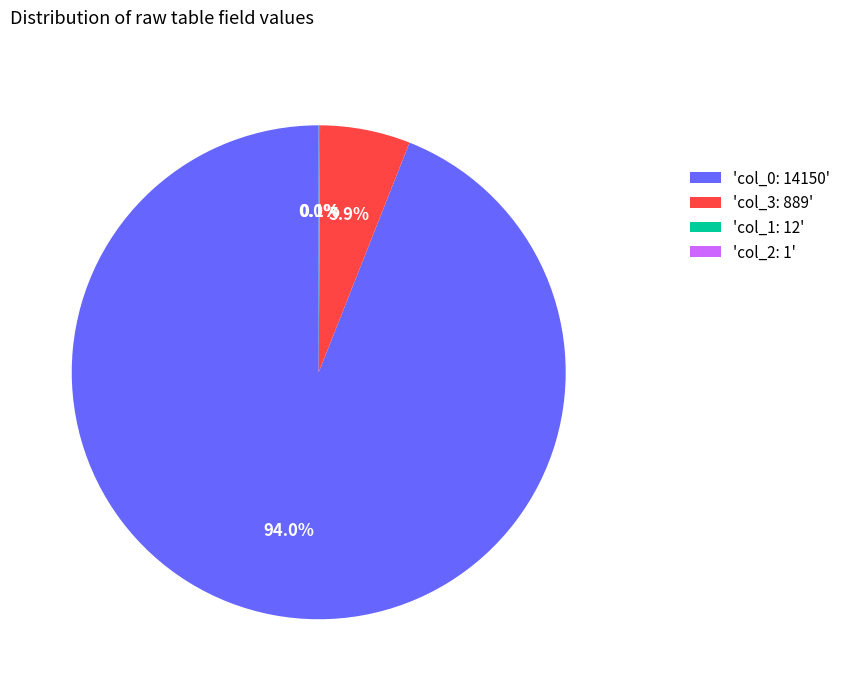

Which category accounts for the majority?

'col_0: 14150'